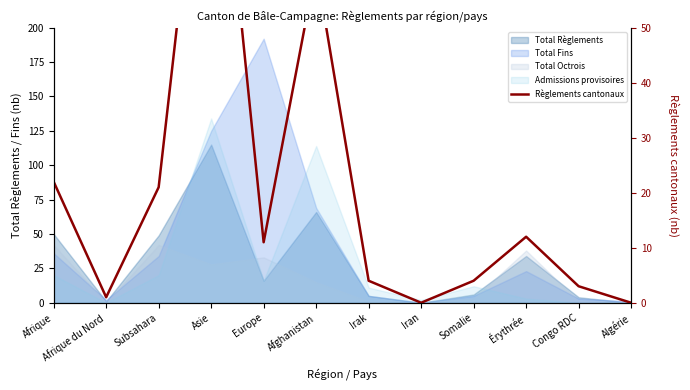

Which label corresponds to the largest value in the chart?

Asie